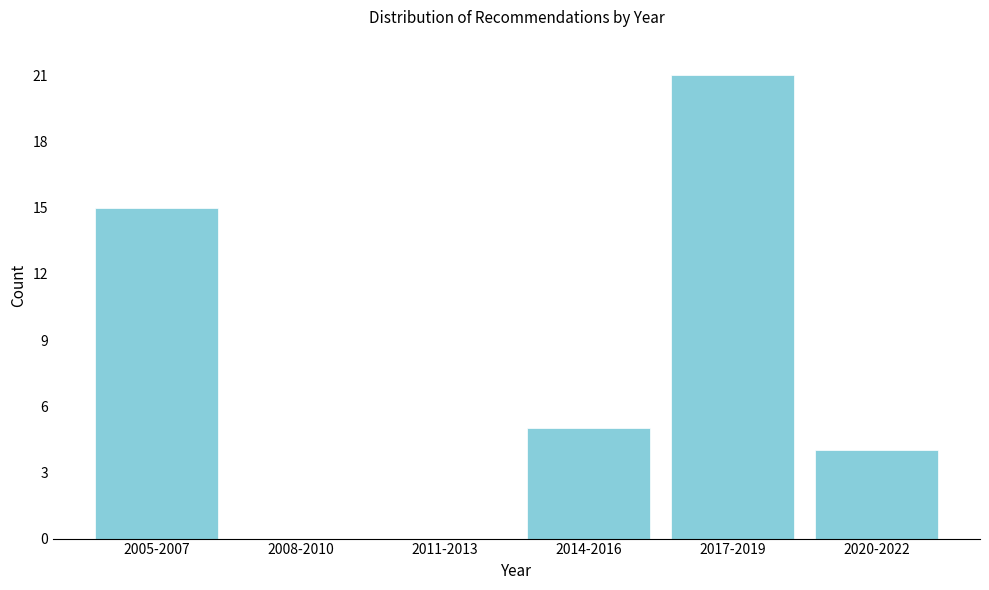

Reading left to right, transcribe all the data shown in this chart.

2005-2007=15	2008-2010=0	2011-2013=0	2014-2016=5	2017-2019=21	2020-2022=4